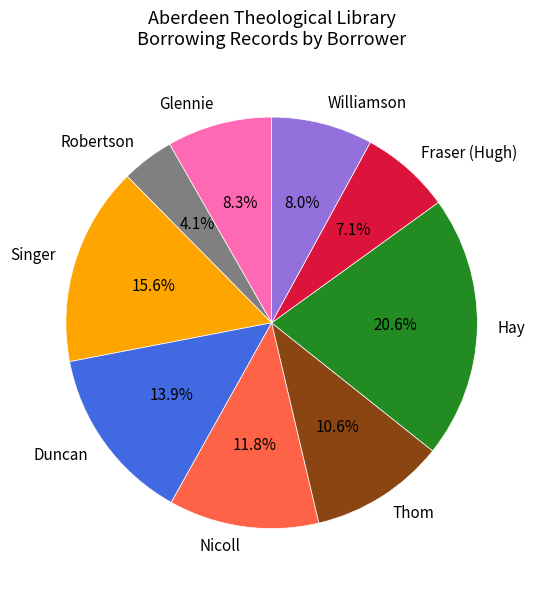

How many slices are in this pie chart?

9